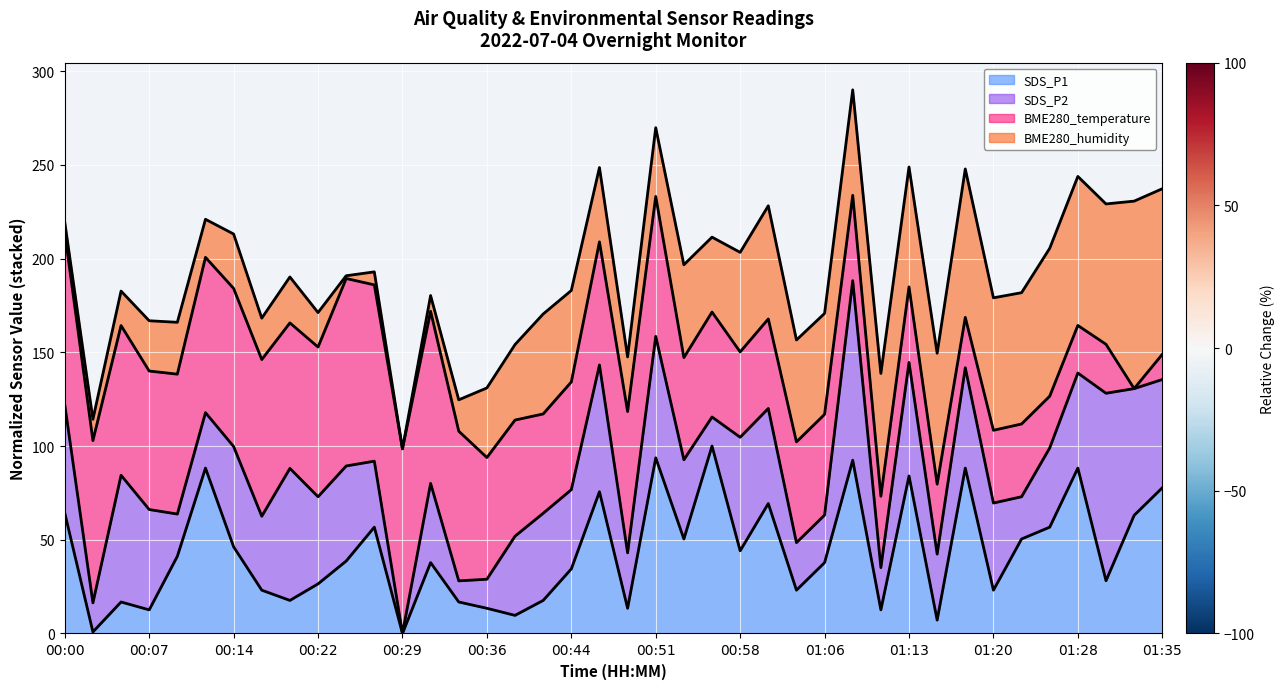

The SDS_P1 series shows 132.0 at 01:35. True or false?

False